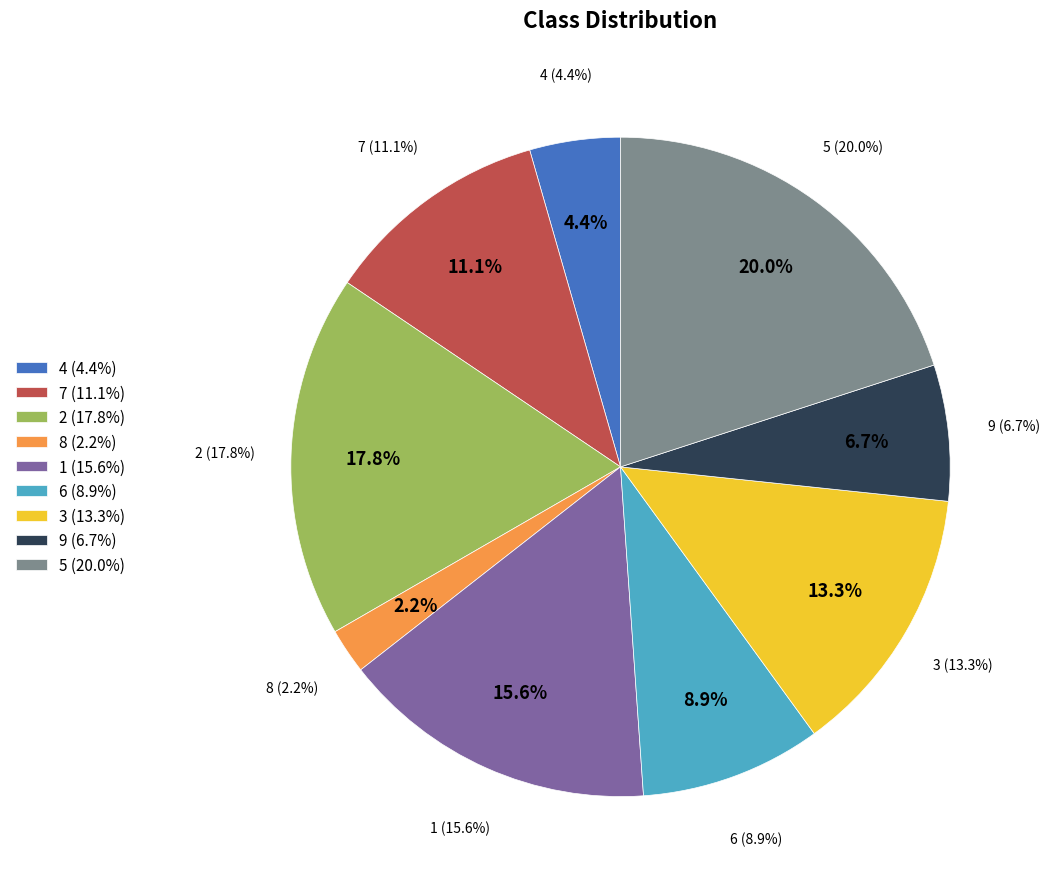

What percentage do 1 and 8 together represent?

17.8%